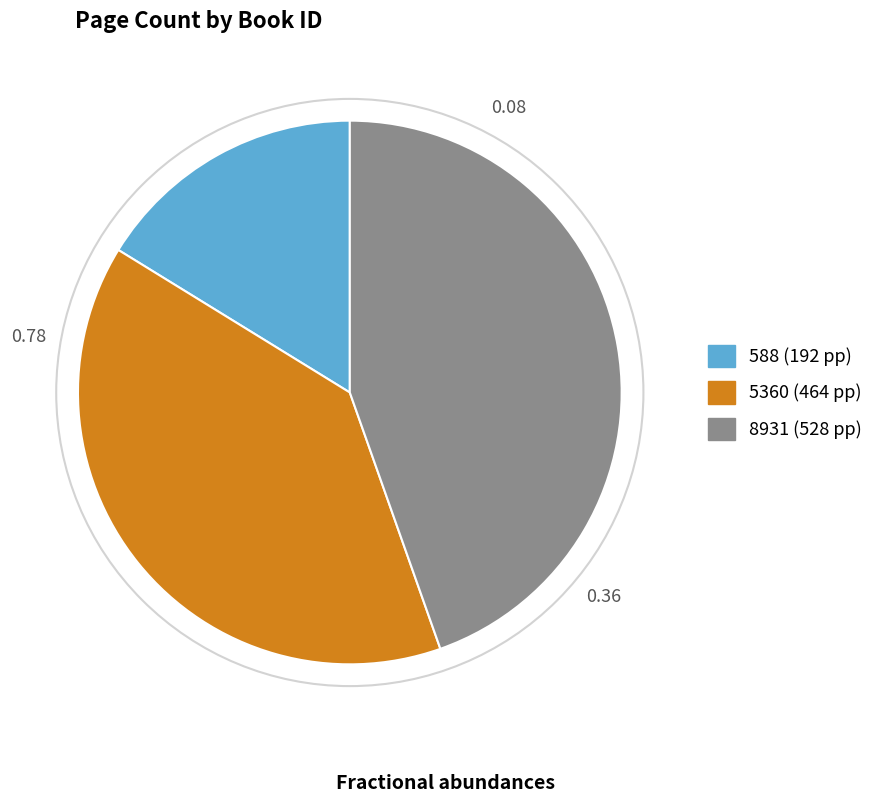

Does 8931 account for over 50% of the chart?

No